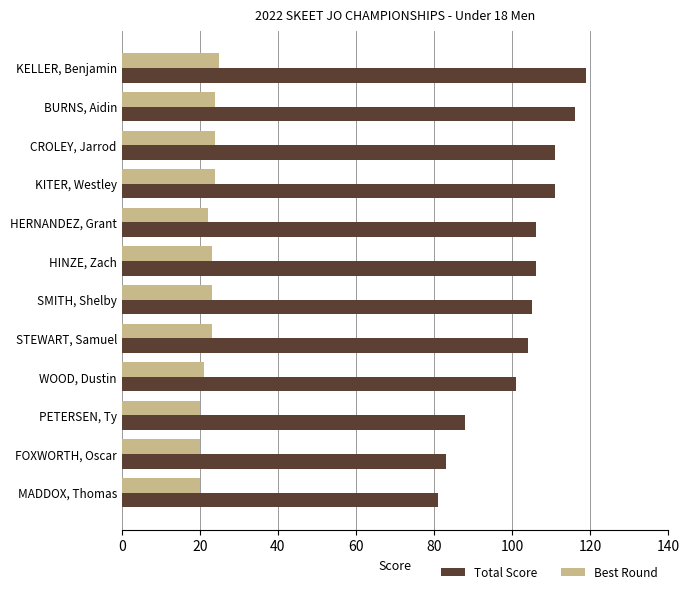

What is the difference between the maximum and second lowest values in the Best Round series?

5